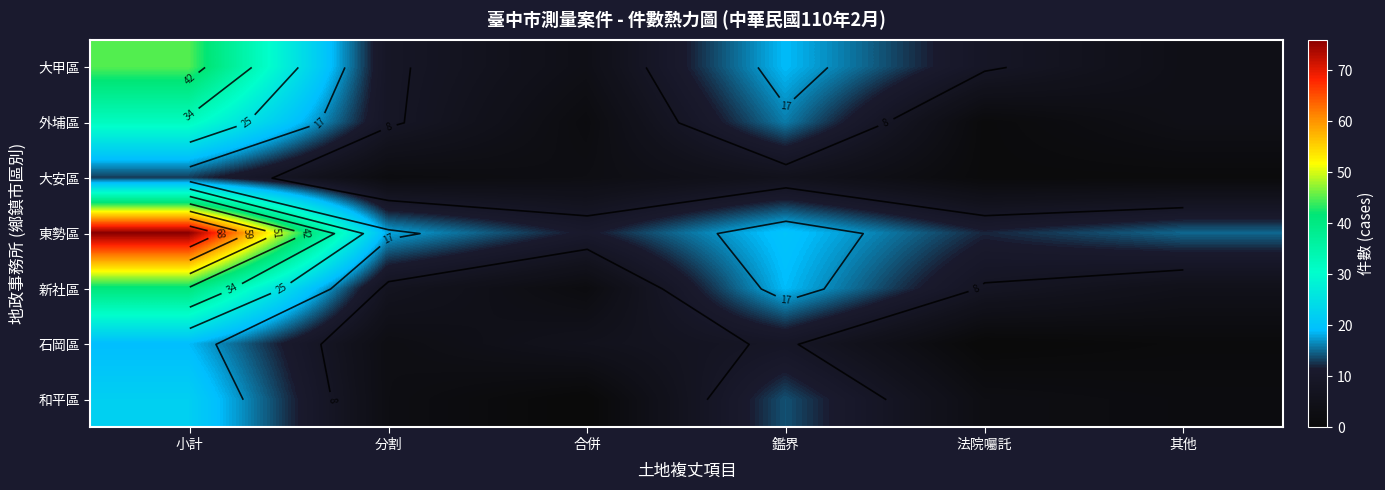

What is the difference between the 大甲區 values at 分割 and 合併?

5